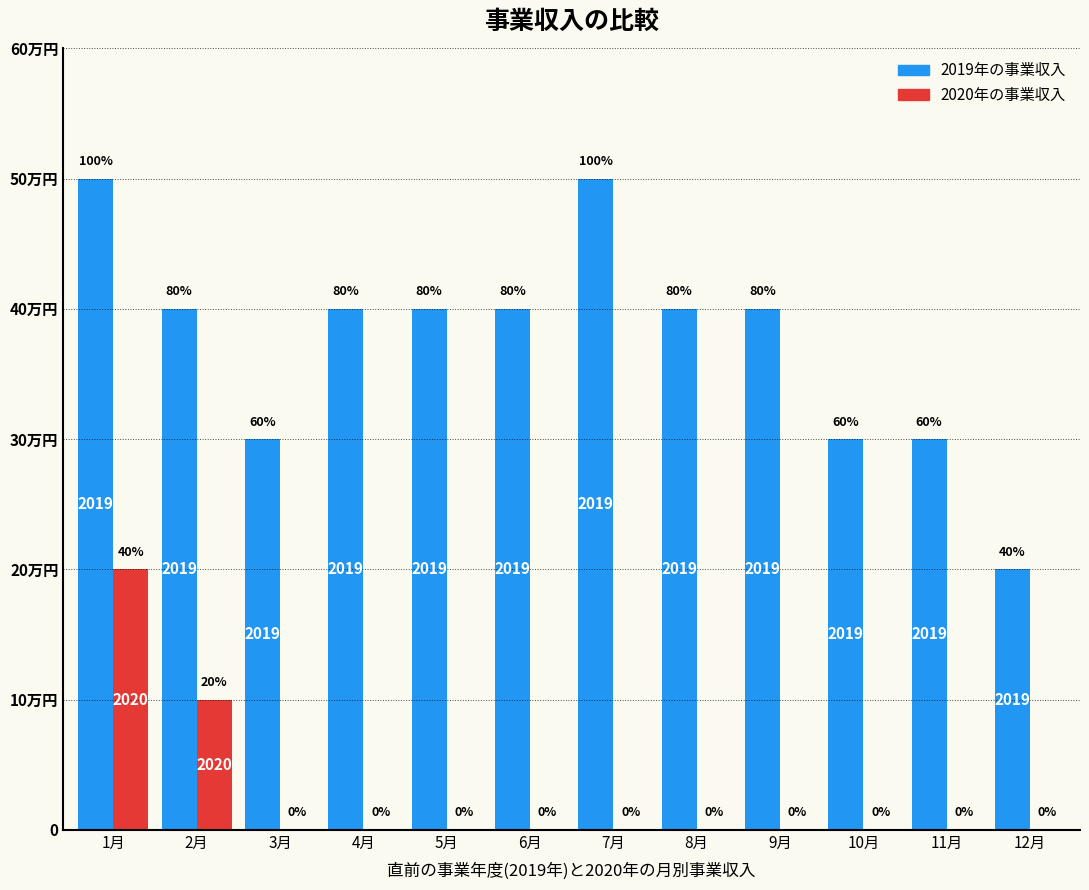

What are all the series names shown in the legend?

2019年の事業収入, 2020年の事業収入